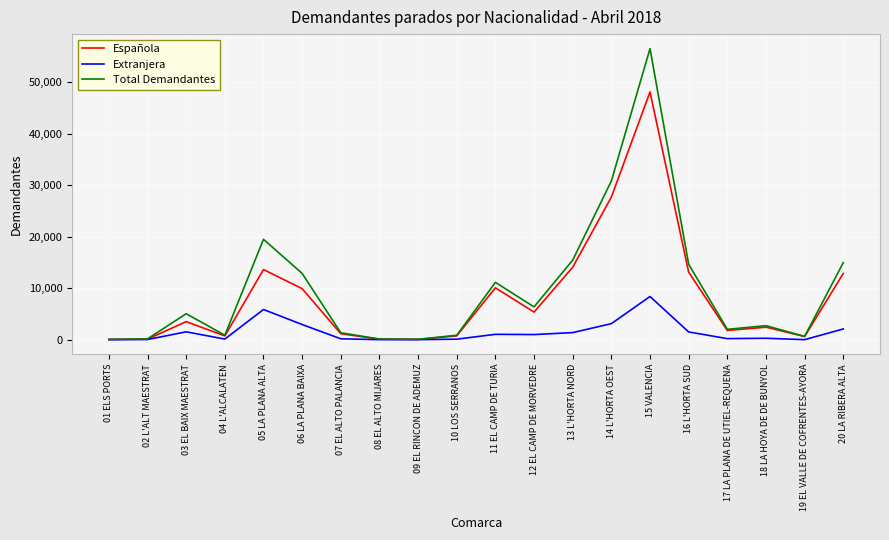

What is the difference between the second highest and minimum values in the Española series?

27633